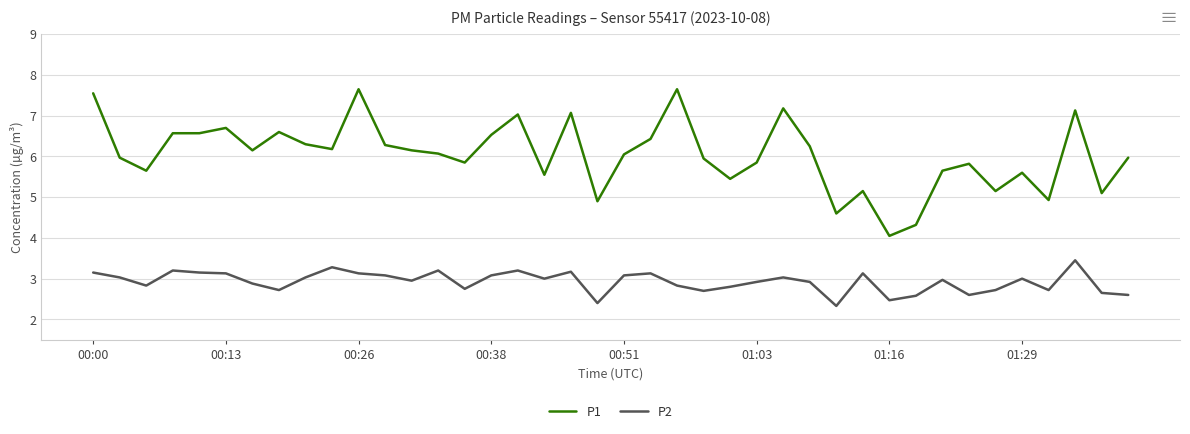

Which series has the largest total across all categories?

P1